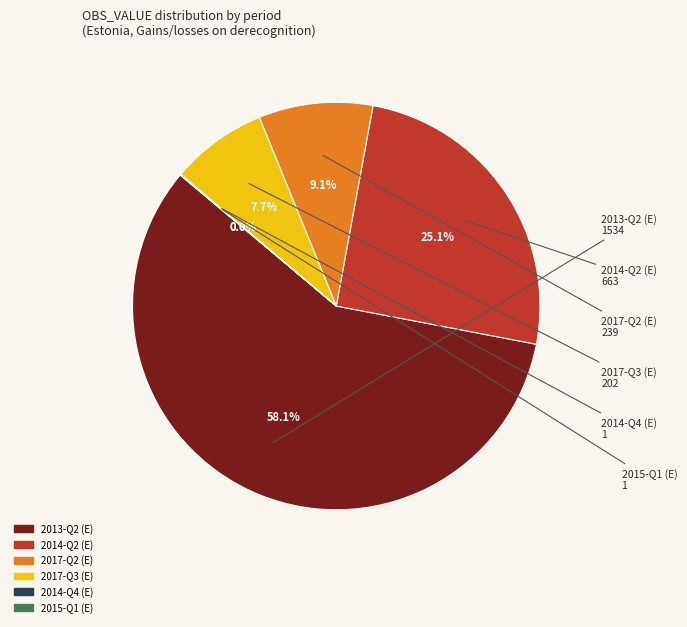

What is the ratio of the value at 2017-Q3 (E) to the value at 2014-Q2 (E)?

0.3